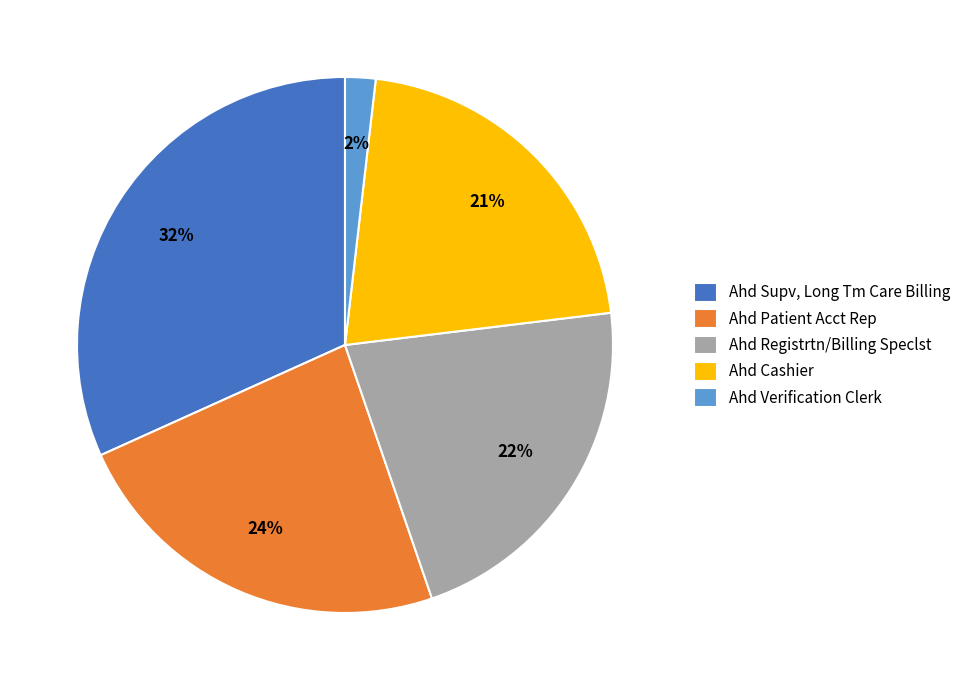

To the nearest percent, what percentage of the pie is Ahd Supv, Long Tm Care Billing?

32%